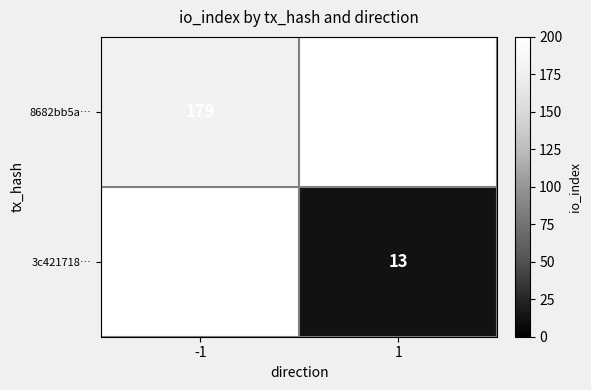

Is it true that 3c421718… equals 5 at 1?

False